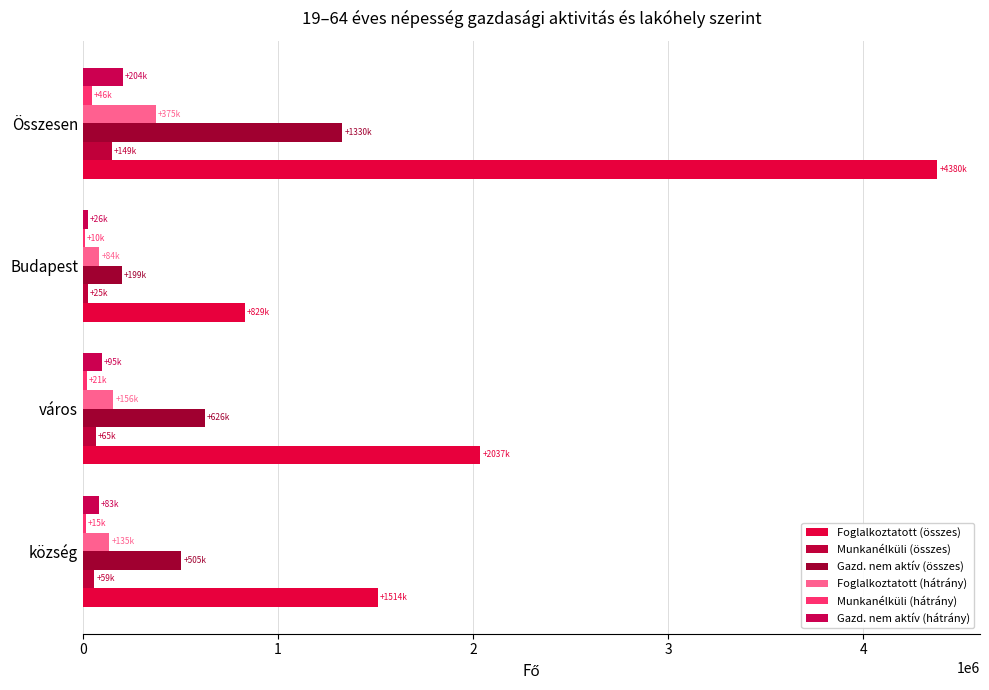

How many data points does each series have?

4